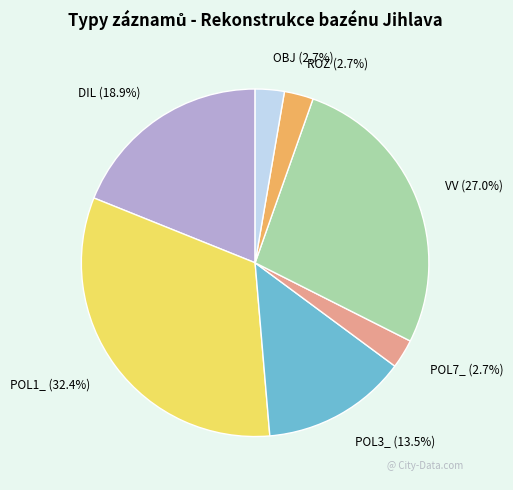

Count the number of slices in the pie.

7